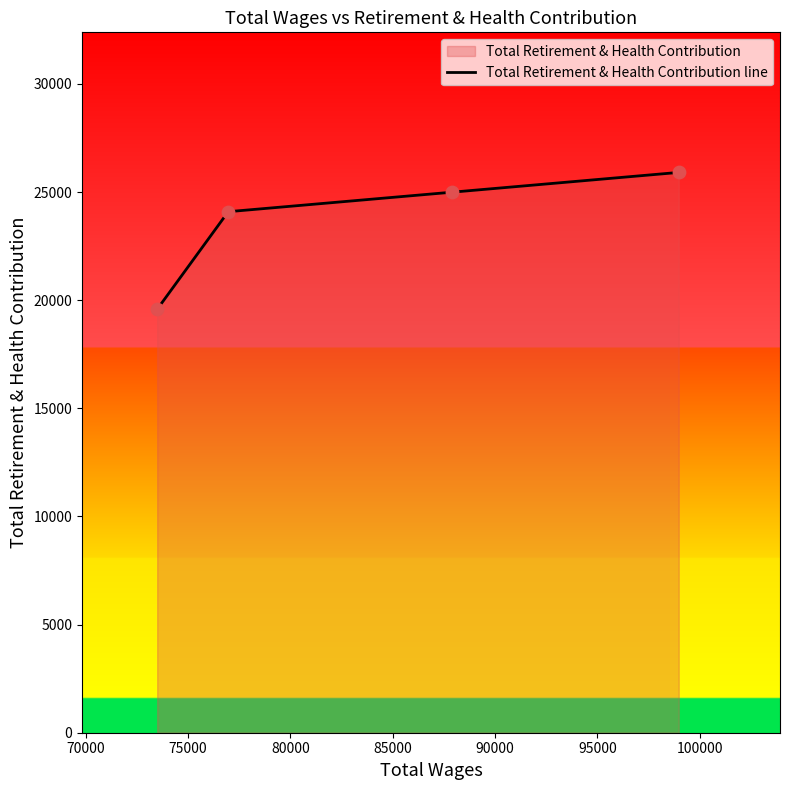

What is the greatest value displayed?

25907